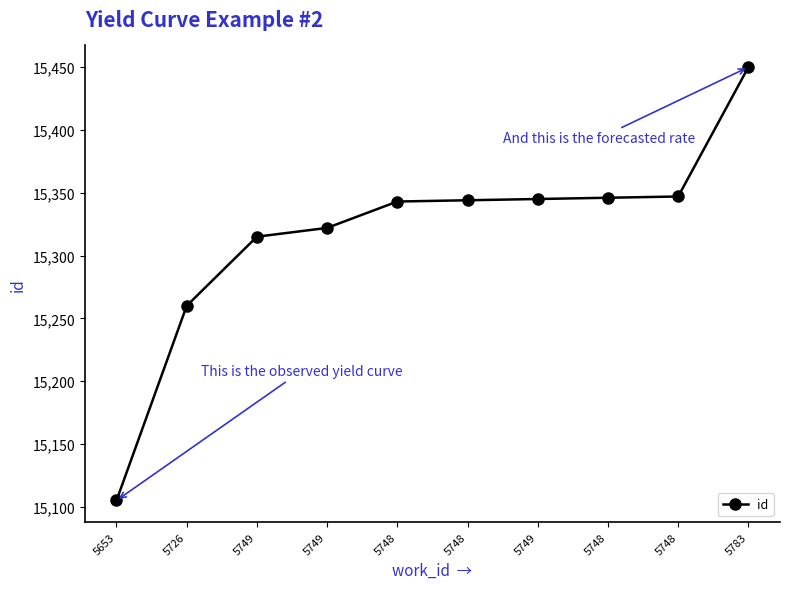

Is this an area chart (filled region under the line)?

No